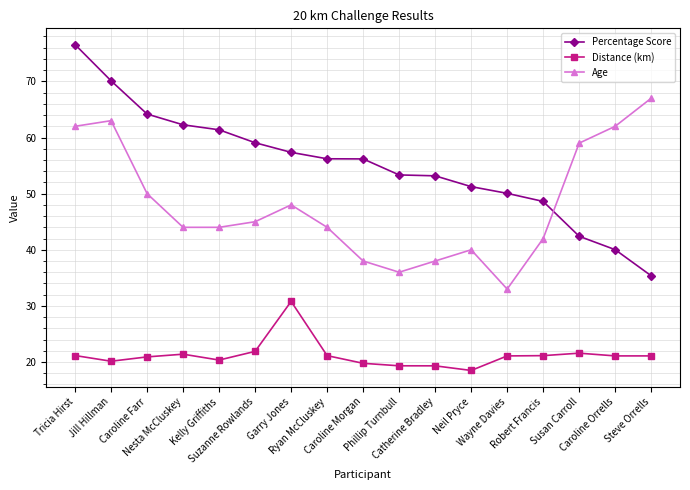

What is the difference between the highest and lowest values at Robert Francis?

27.5